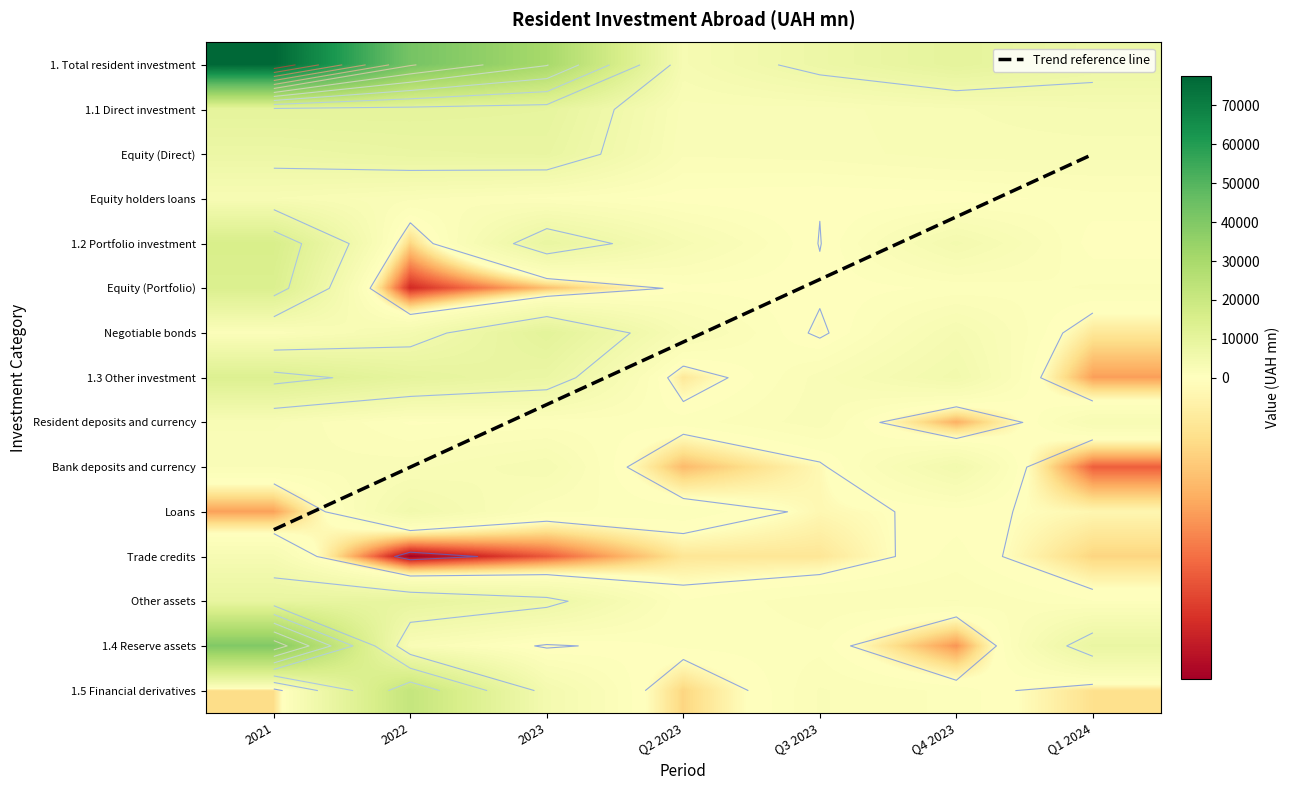

Reading right to left, list all the values displayed in this chart.

1. Total resident investment: 7539	10202	7102	3497	30333	42545	77578
1.1 Direct investment: 3628	2939	2175	2177	9729	10246	10369
Equity (Direct): 2655	2746	2128	1921	8663	8303	7360
Equity holders loans: 973	193	47	256	1066	1943	3009
1.2 Portfolio investment: 240	4483	-47	3311	8498	-1709	15507
Equity (Portfolio): 1297	749	224	416	-2386	-5929	14176
Negotiable bonds: -1057	3734	-271	2895	10884	4220	1331
1.3 Other investment: -3207	5174	2097	-1025	7896	9977	13539
Resident deposits and currency: 2930	-2778	2178	899	838	477	2560
Bank deposits and currency: -4638	4946	-279	-2493	3558	2179	1876
Loans: -382	269	-328	1059	1268	5200	-3164
Trade credits: -1737	885	-1098	-1116	-4761	-7206	3339
Other assets: 620	1852	1624	626	6993	9327	8928
1.4 Reserve assets: 8230	-3424	992	748	-224	2291	39675
1.5 Financial derivatives: -1352	1030	1885	-1714	4434	21740	-1512